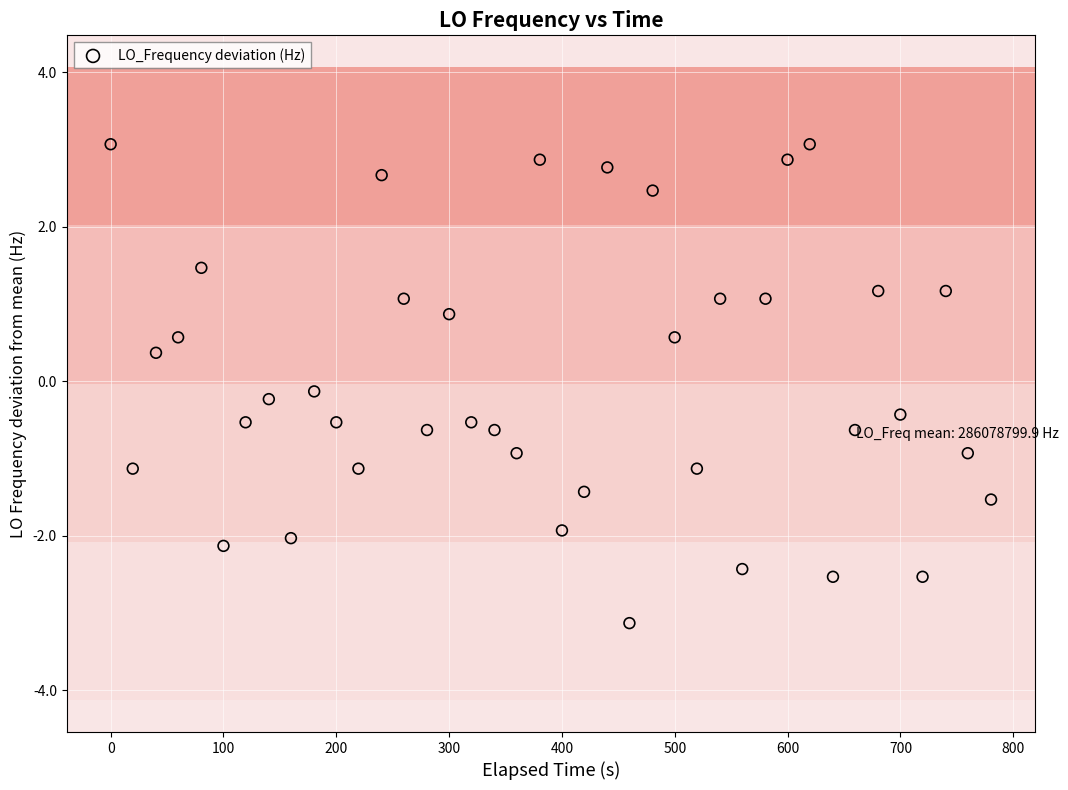

What is the range of Y values (max minus min)?

6.2